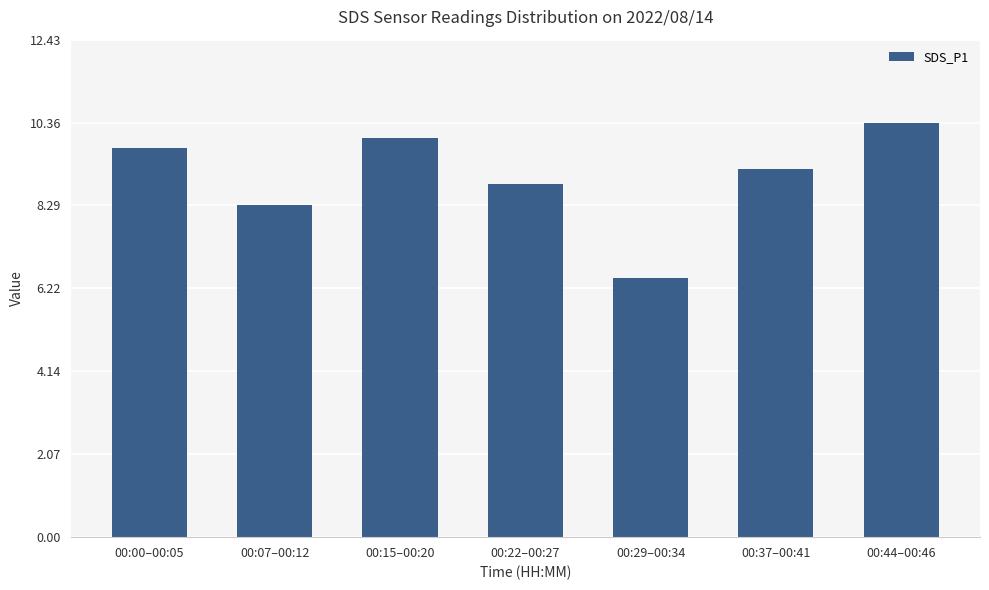

What is the average value?

9.0